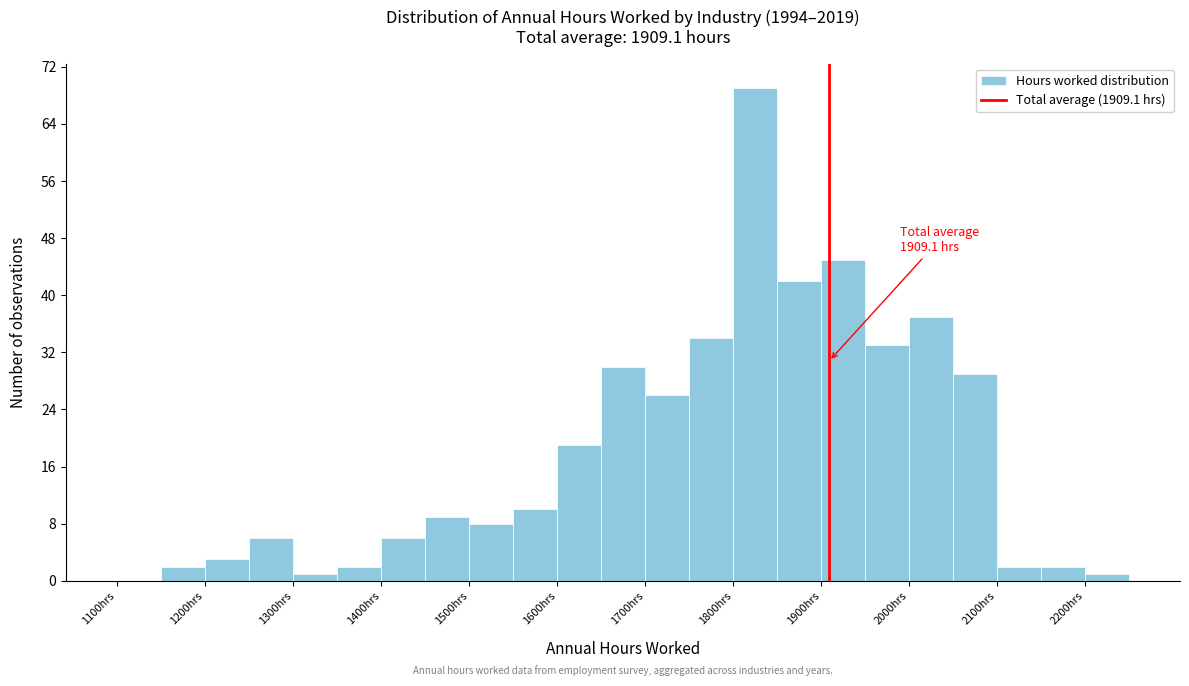

Over which range of the x-axis is the bar tallest?

1800 to 1850